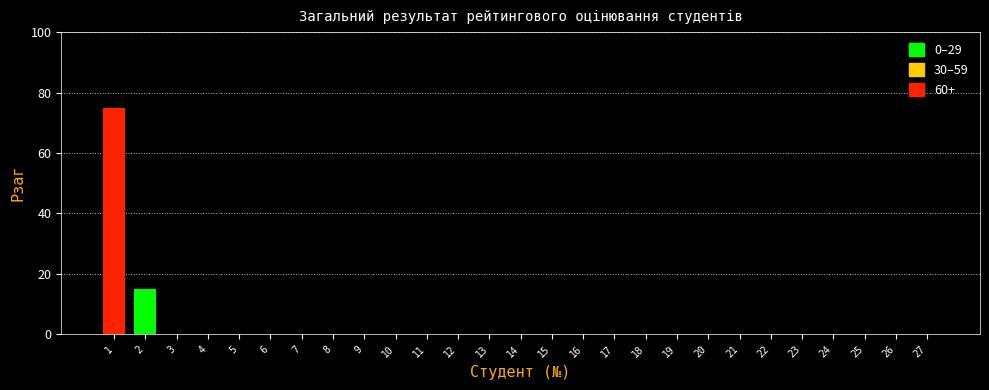

Reading left to right, list all the values displayed in this chart.

1=75	2=15	3=0	4=0	5=0	6=0	7=0	8=0	9=0	10=0	11=0	12=0	13=0	14=0	15=0	16=0	17=0	18=0	19=0	20=0	21=0	22=0	23=0	24=0	25=0	26=0	27=0